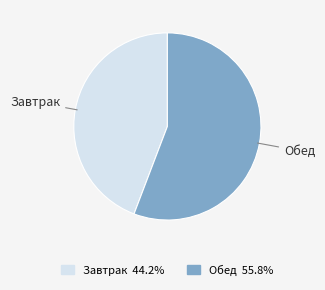

Is it true that Обед is 69% of the pie?

False